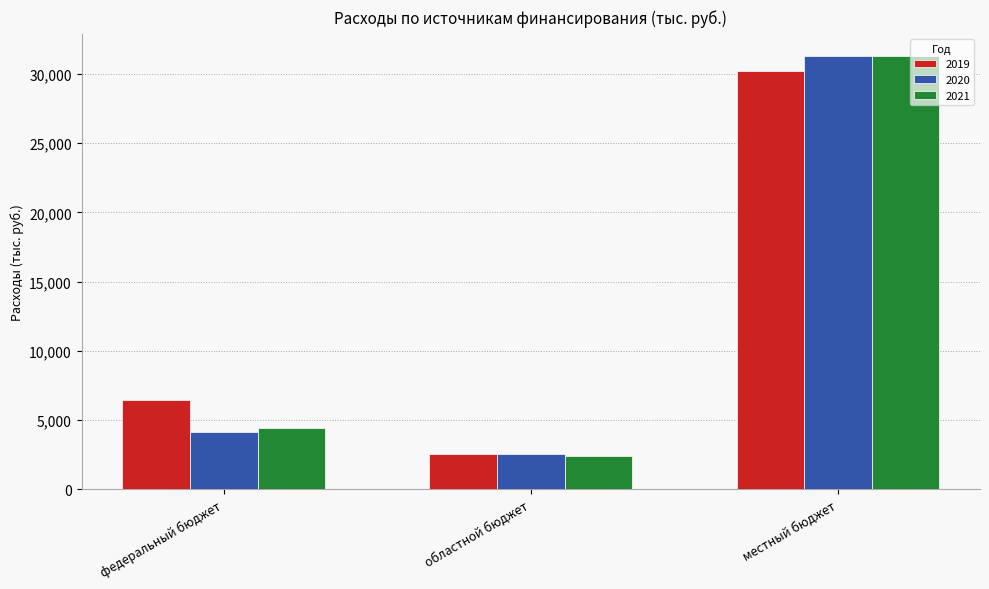

How many groups of bars are there?

3